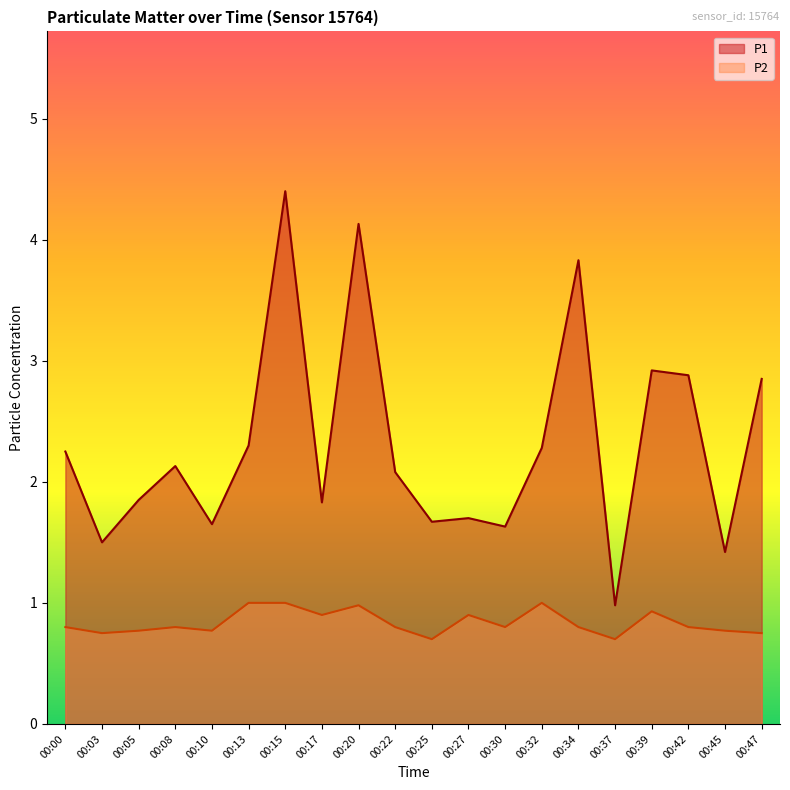

True or false: P1 and P2 cross at least once.

False